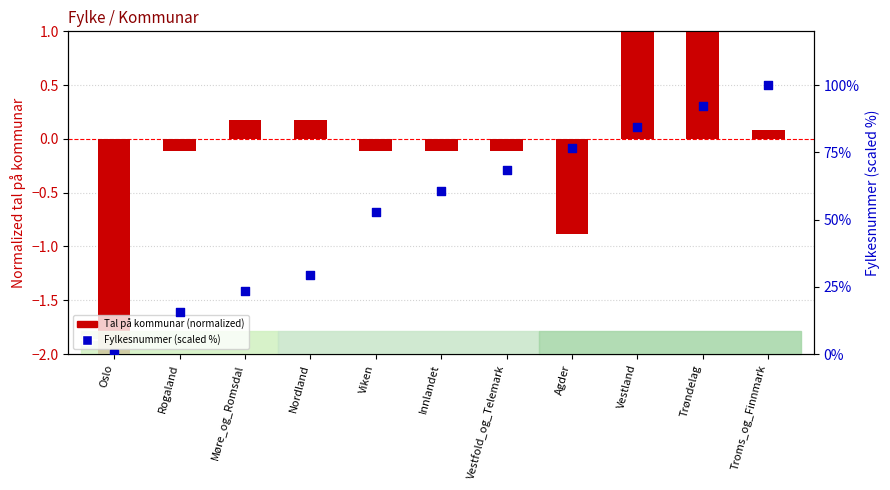

What are all the series names shown in the legend?

Tal på kommunar (normalized), Fylkesnummer (scaled %)